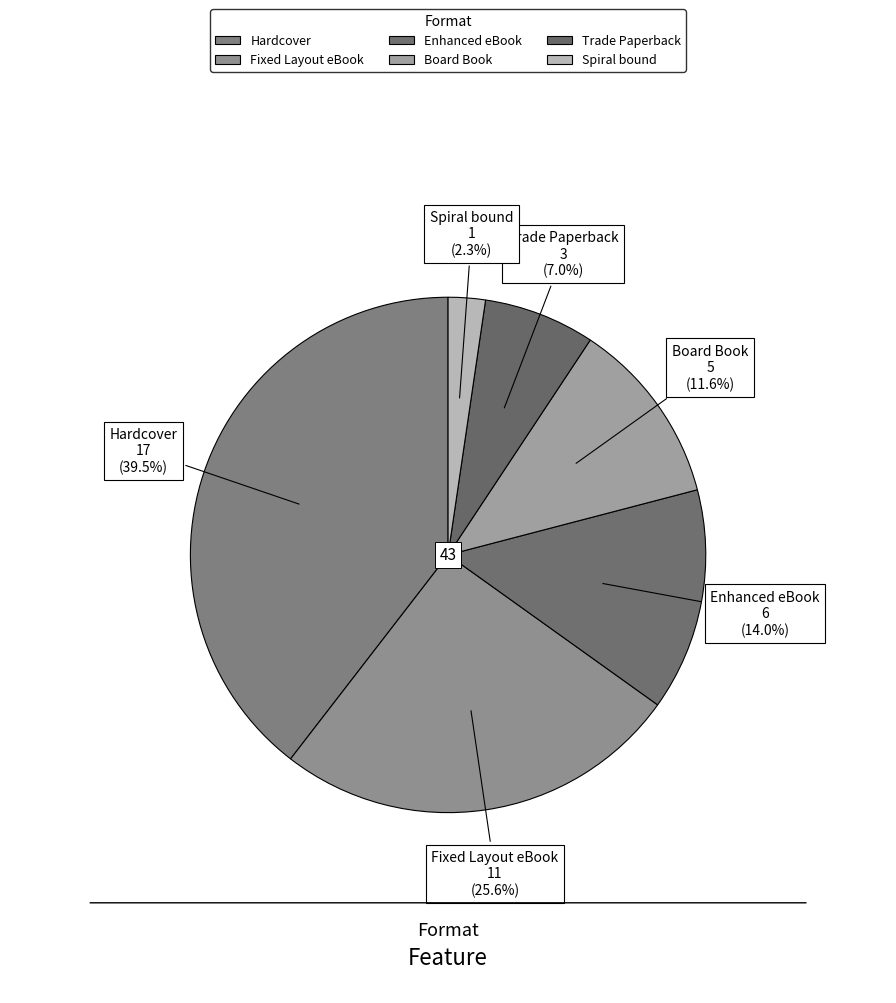

What is the change in value from Enhanced eBook to Trade Paperback?

-3